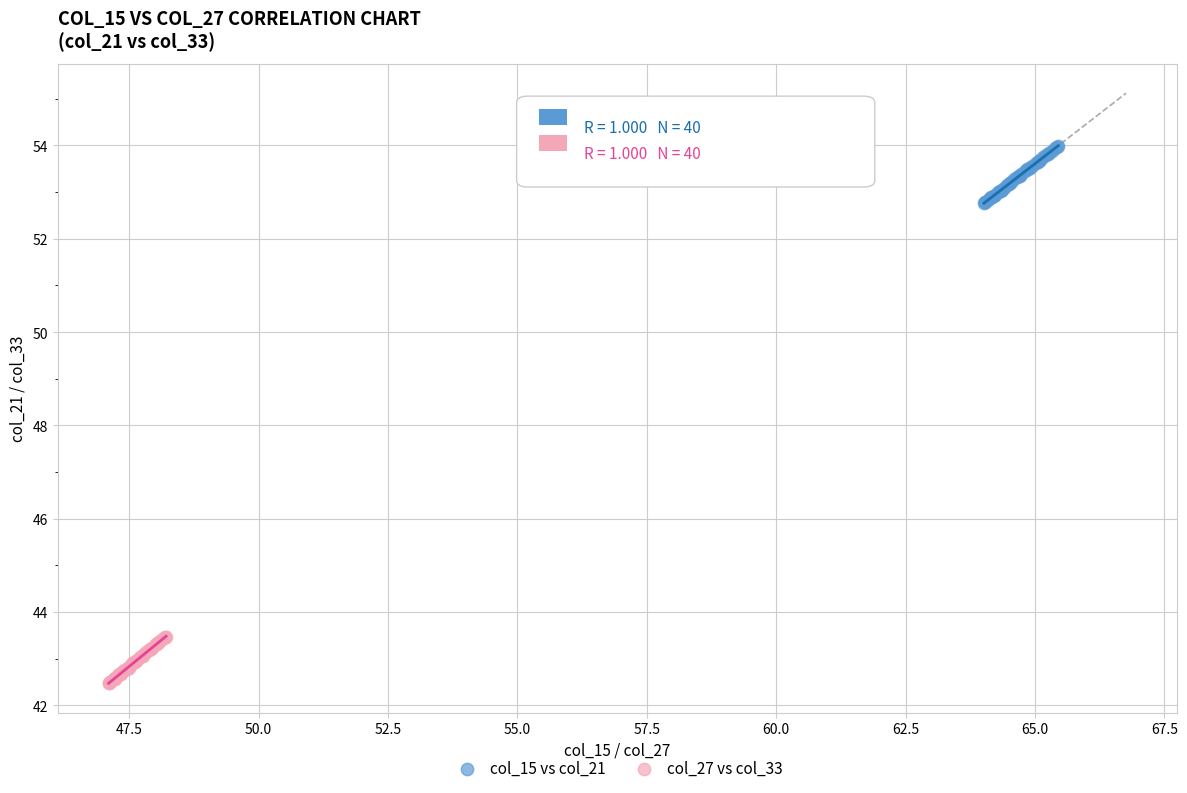

Which series reaches the minimum Y coordinate?

col_27 vs col_33